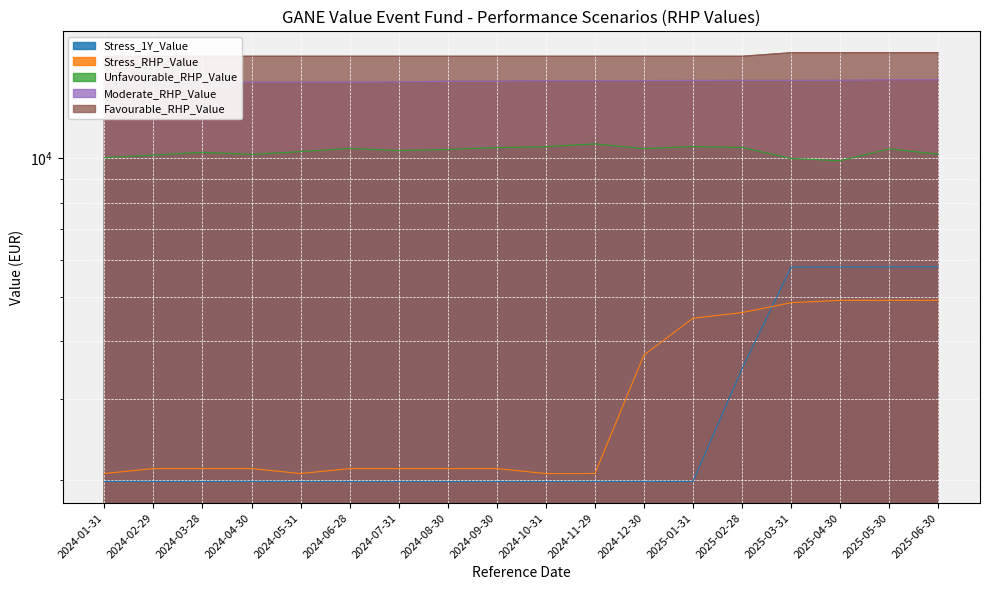

What is the minimum value shown in the chart?

1986.4